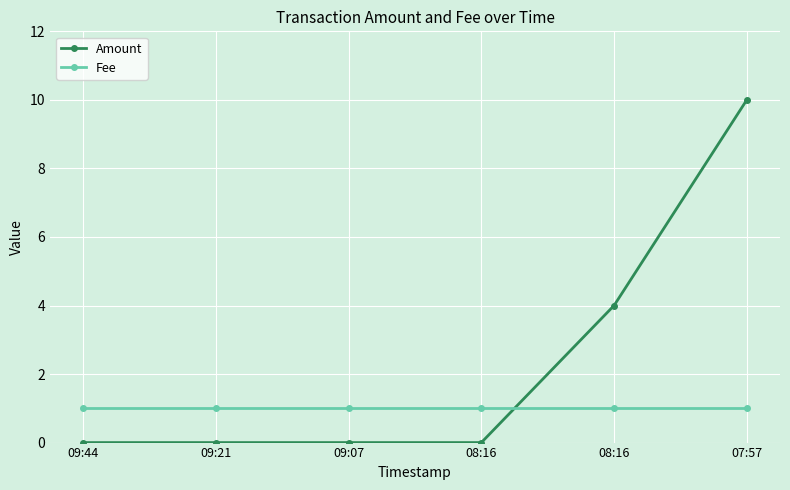

Reading left to right, what are all the values shown in this chart?

Amount: 09:44=0	09:21=0	09:07=0	08:16=0	08:16=4	07:57=10
Fee: 09:44=1	09:21=1	09:07=1	08:16=1	08:16=1	07:57=1